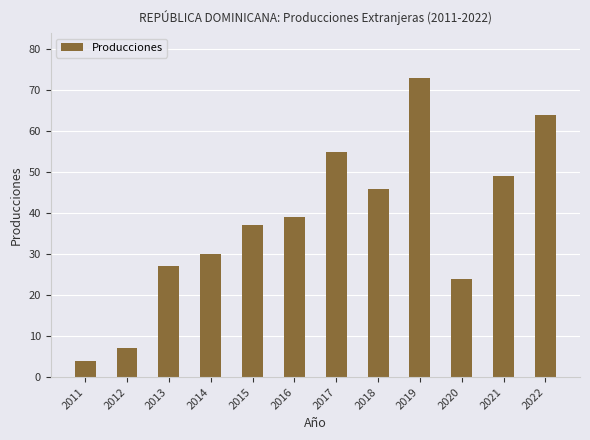

What is the ratio of the value at 2017 to the value at 2014?

1.8